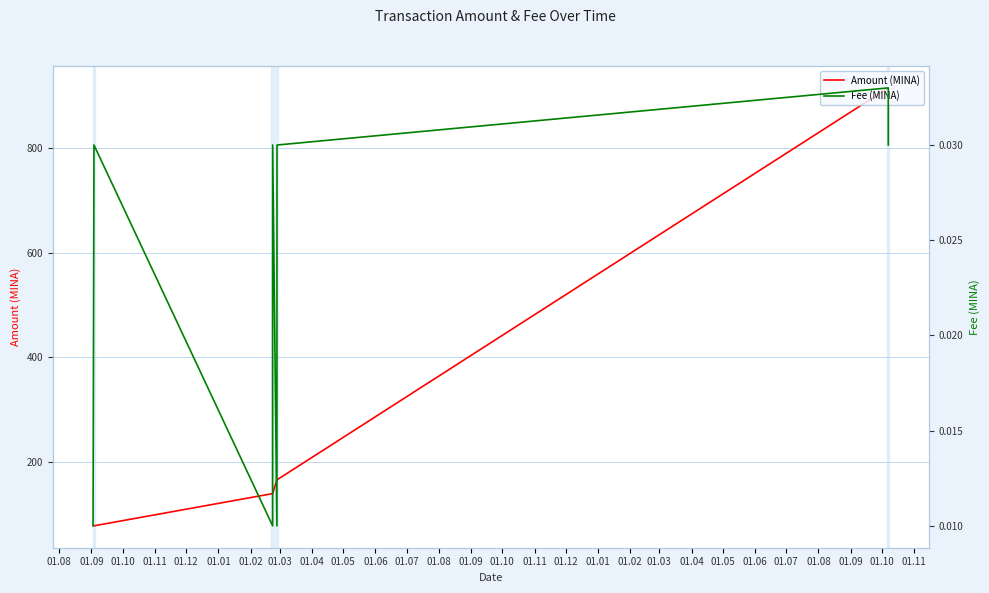

What is the spread (max minus min) of values at 01.09?

78.4